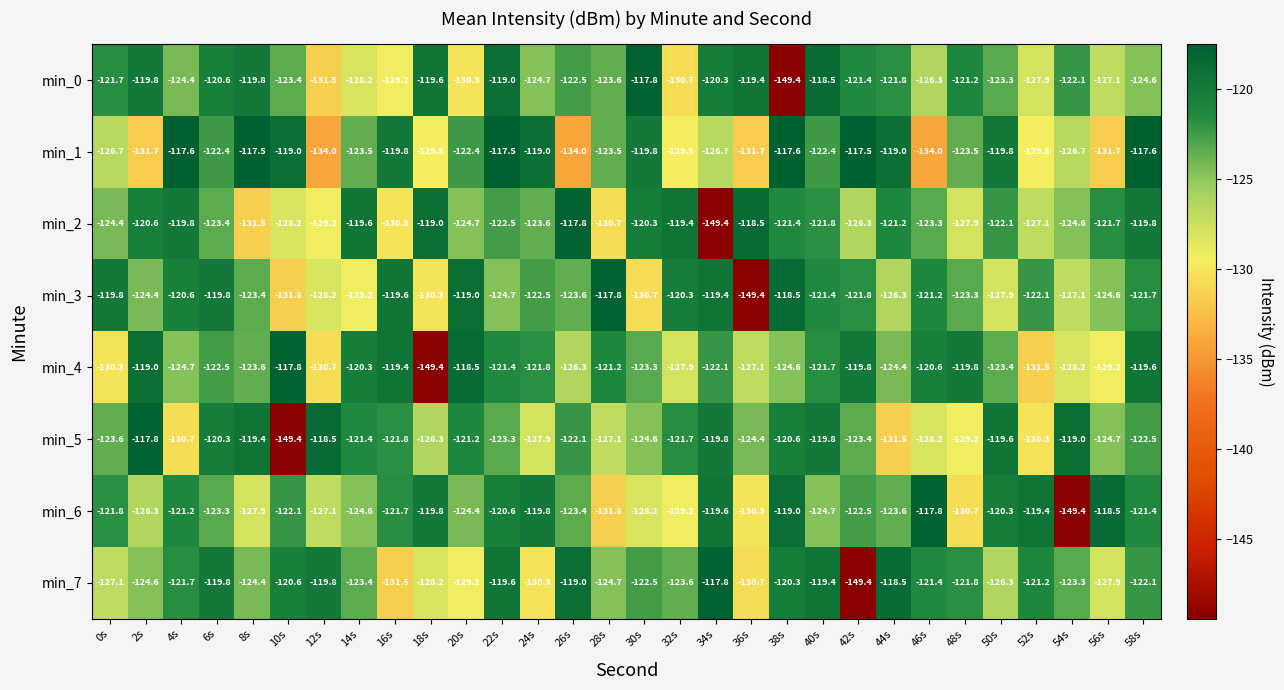

At which label is min_6 closest to -133?

28s